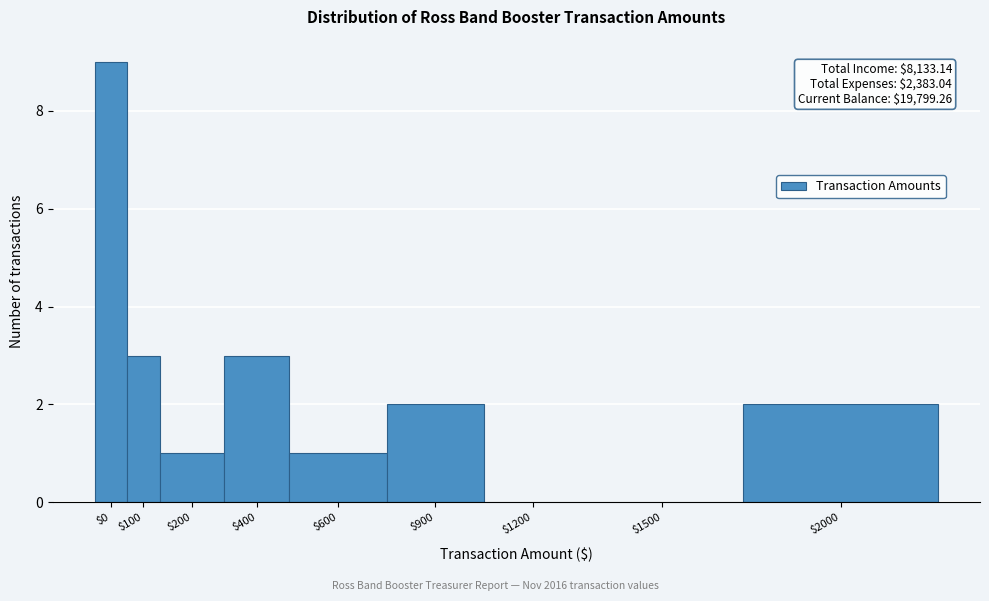

What is the greatest value displayed?

9